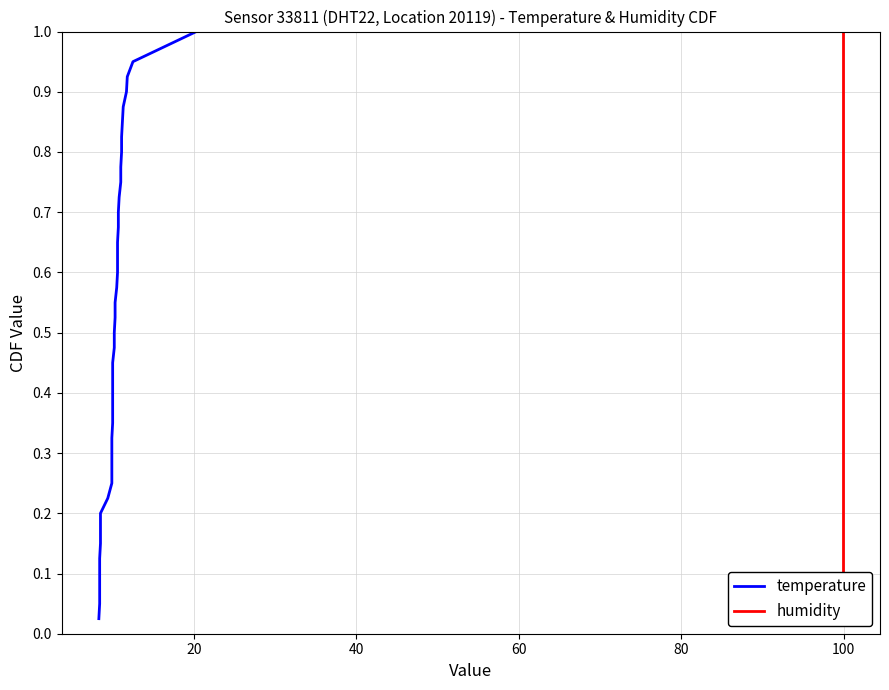

The value of temperature at 40 is 0.0. True or false?

False